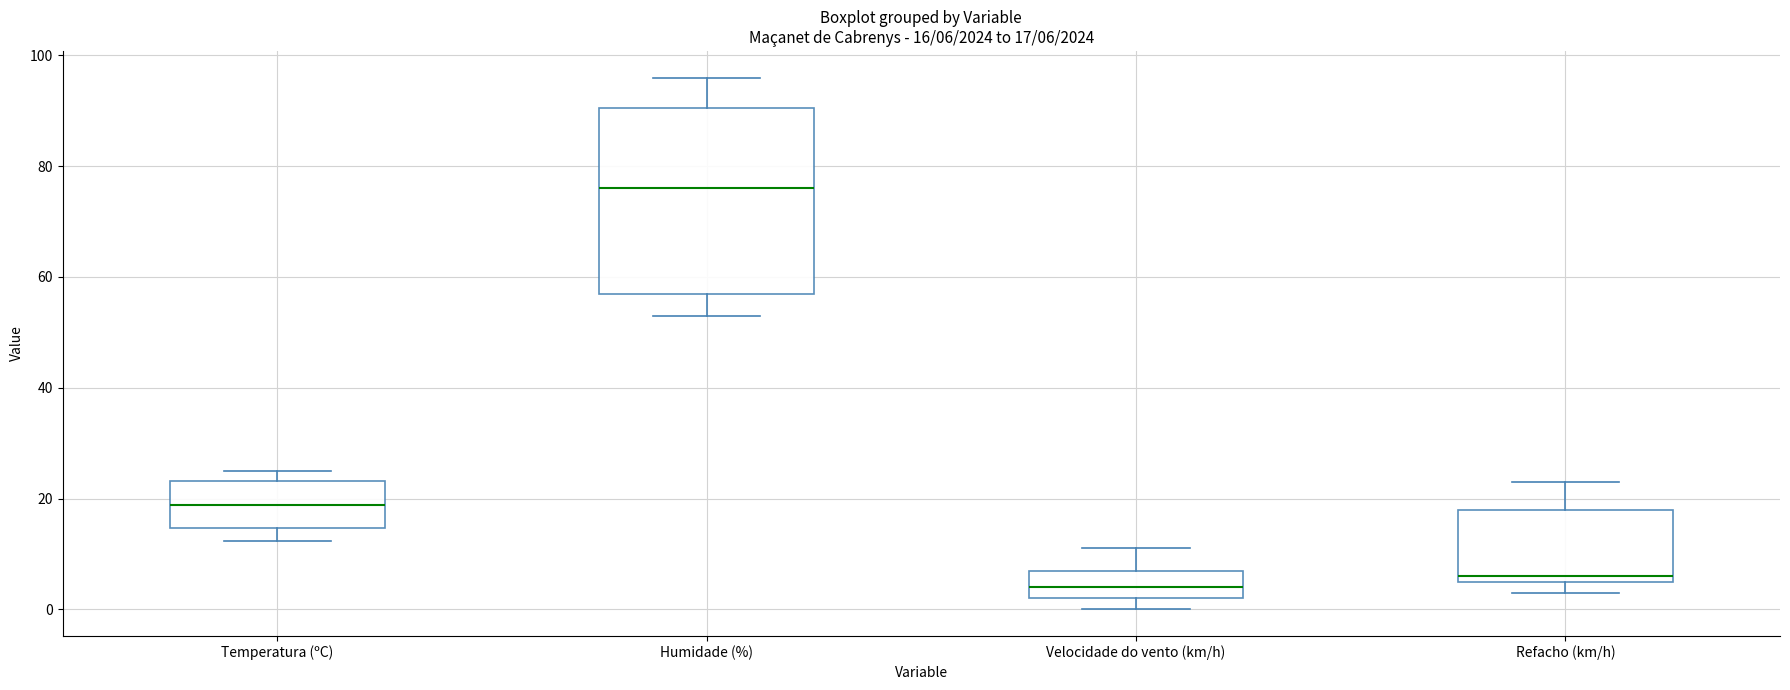

Which box is the tallest, from its lower edge to its upper edge?

Humidade (%)